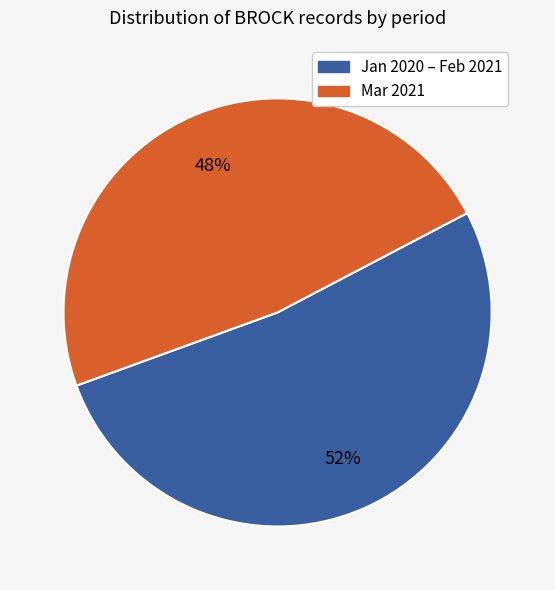

Is there any slice that represents more than half of the pie?

Yes